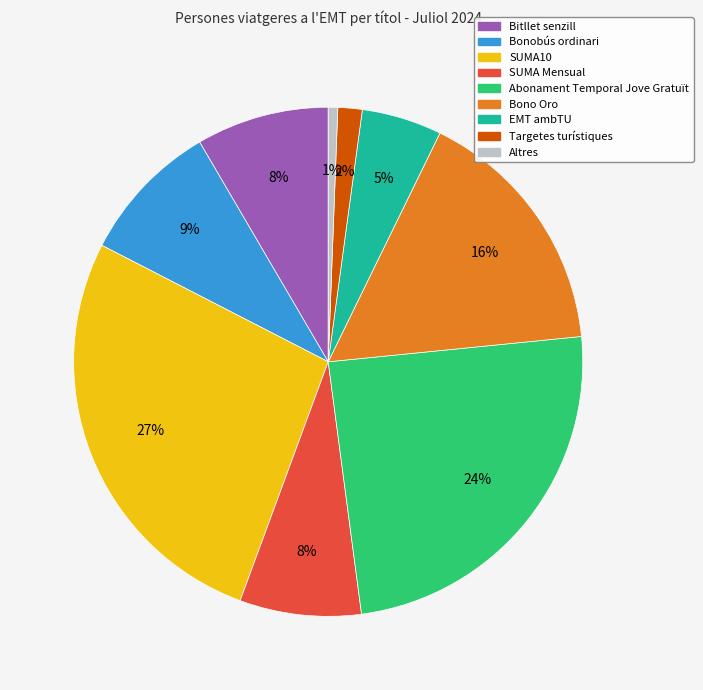

Does any single category account for the majority?

No